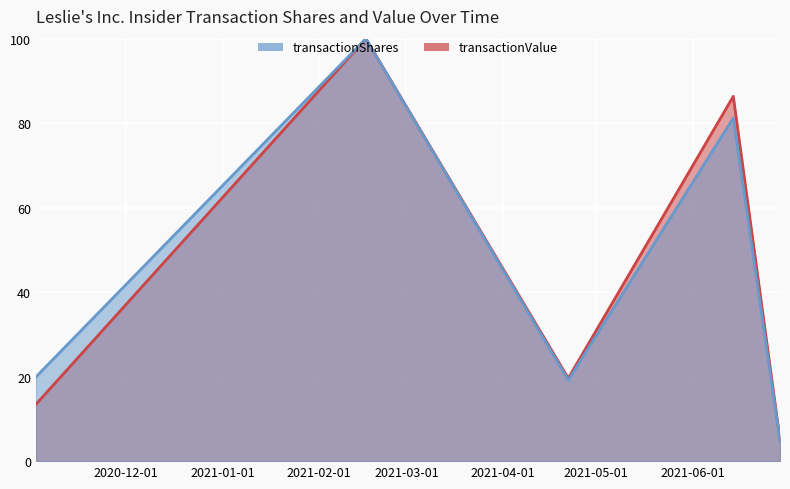

List the series in order of their peak value, lowest first.

transactionShares, transactionValue